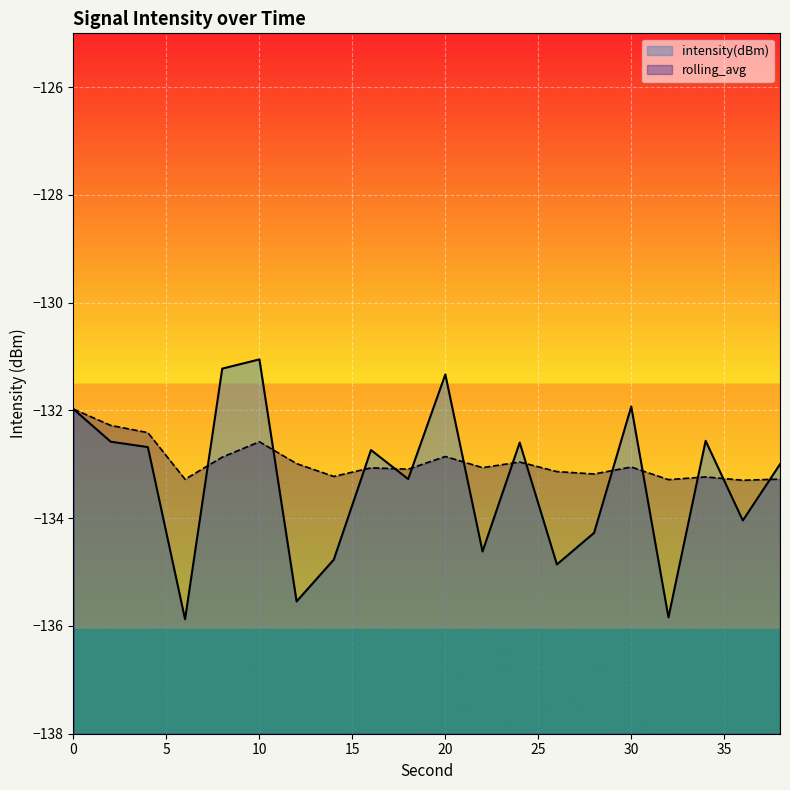

What are all the series names shown in the legend?

intensity(dBm), rolling_avg